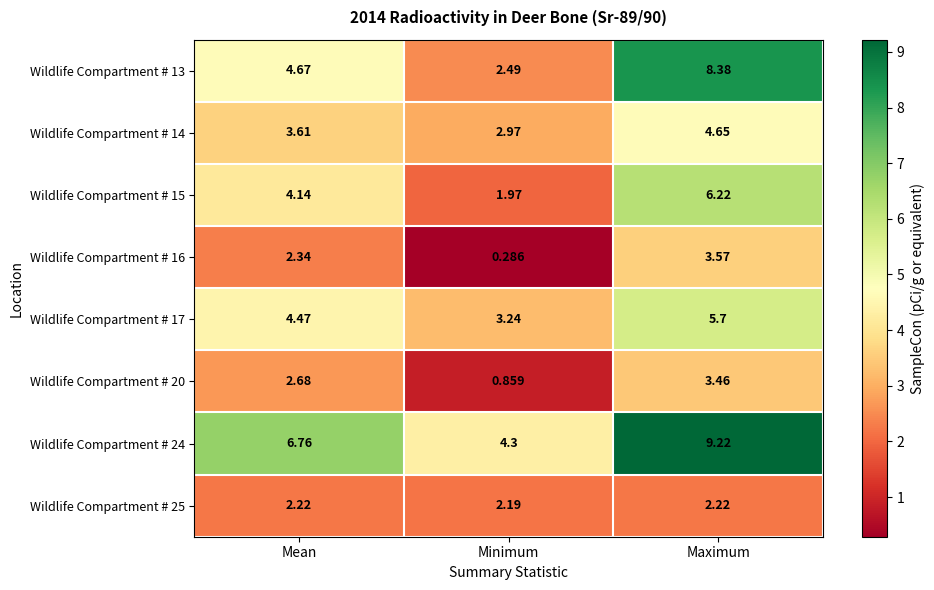

How many data points in Wildlife Compartment # 20 are less than 2?

1